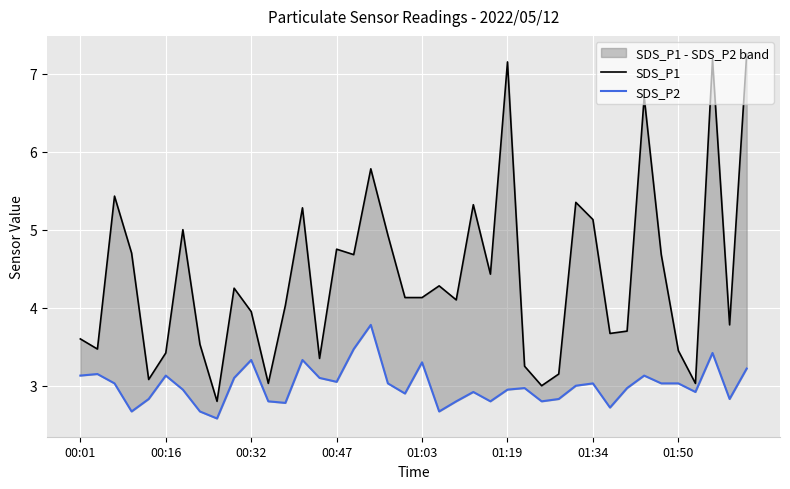

Where does the SDS_P2 series first go above 3?

00:01